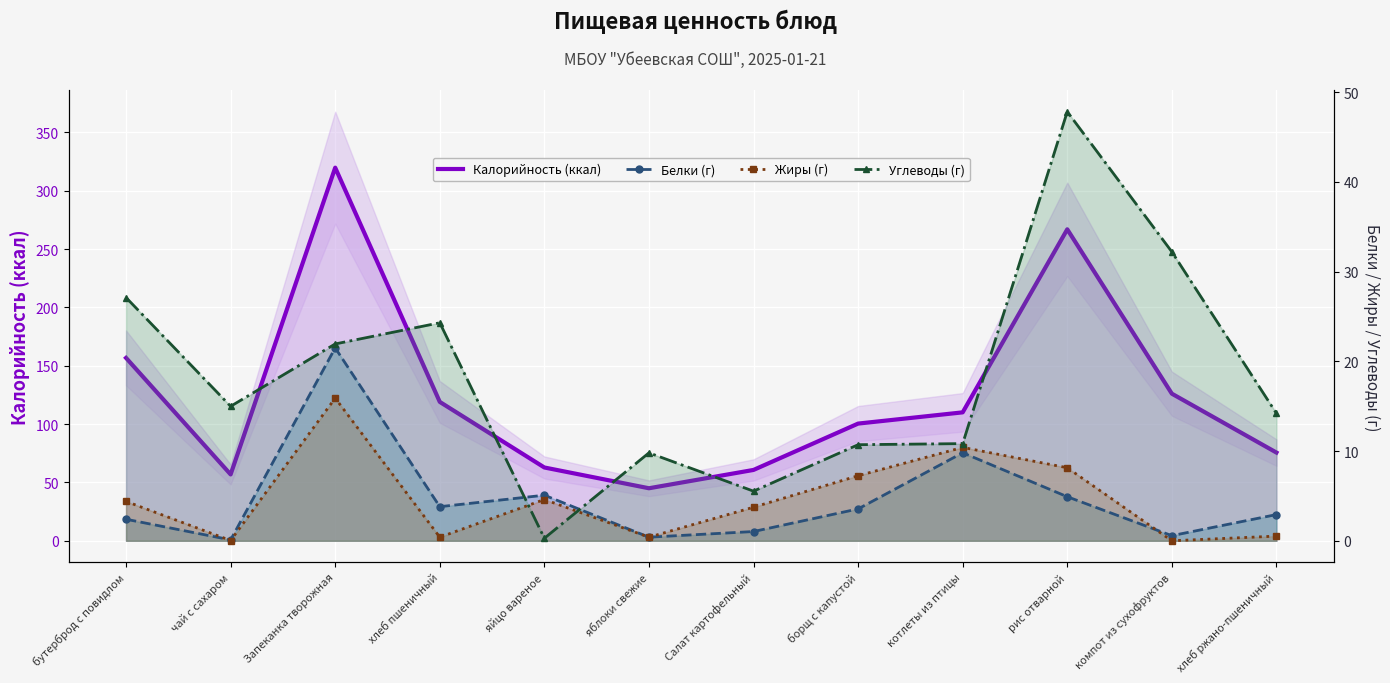

Reading right to left, transcribe all the data shown in this chart.

Калорийность (ккал): 75.6	126.0	266.9	110.0	100.4	60.7	45.0	62.8	119.0	319.7	56.9	156.7
Белки (г): 2.9	0.6	4.9	9.8	3.5	1.0	0.4	5.1	3.8	21.5	0.1	2.4
Жиры (г): 0.5	0.0	8.1	10.4	7.2	3.7	0.4	4.6	0.4	15.9	0.0	4.4
Углеводы (г): 14.2	32.2	47.8	10.8	10.7	5.5	9.8	0.3	24.3	21.9	15.0	27.1